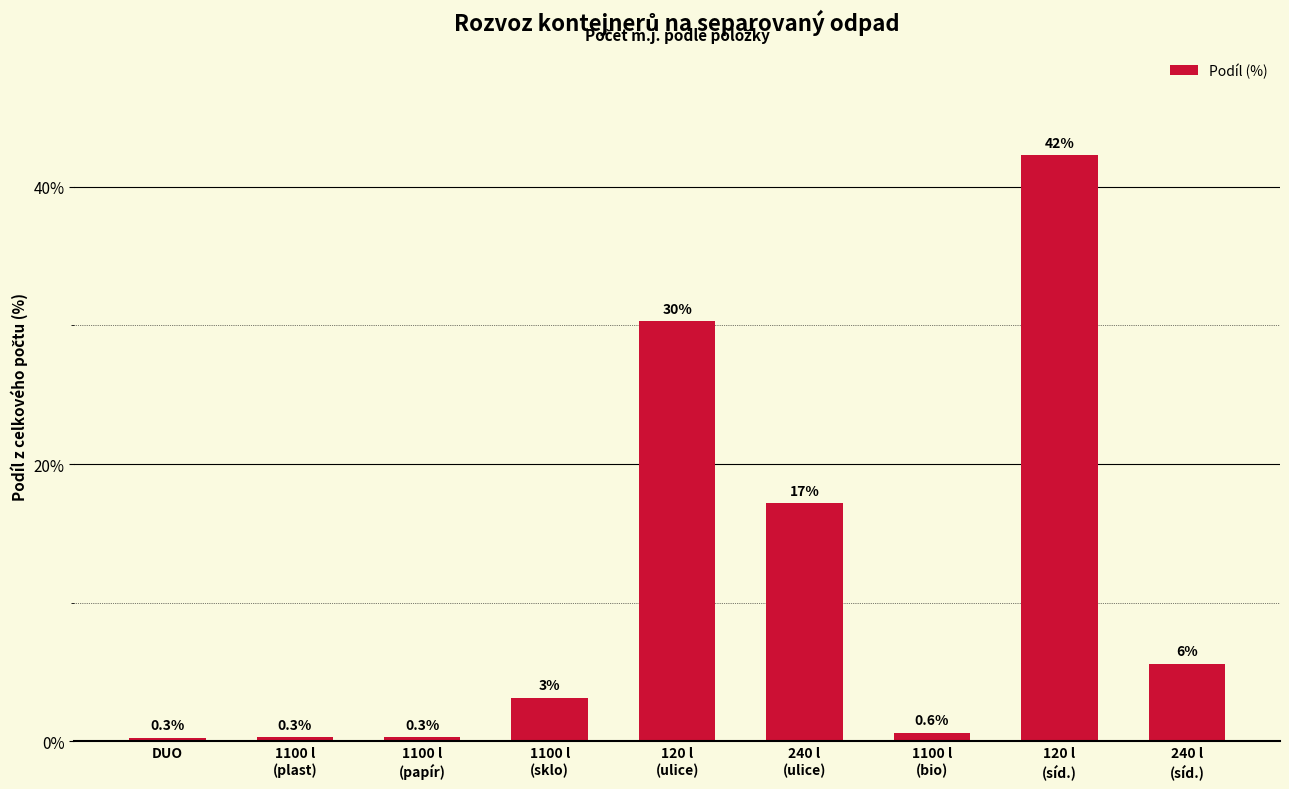

Where is the data nearest to the value 21?

240 l
(ulice)